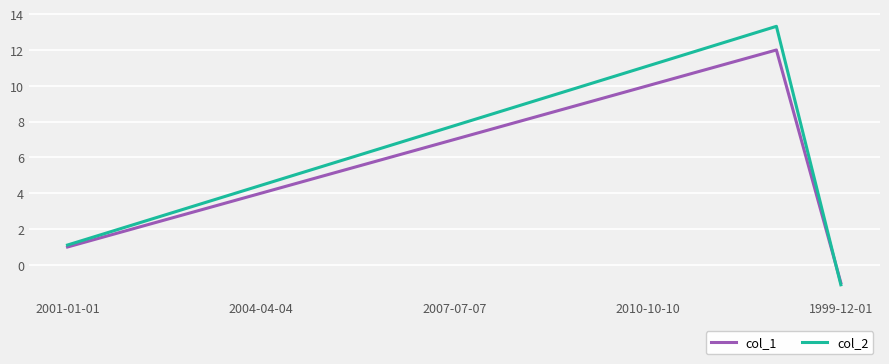

What is the greatest value displayed?

13.3